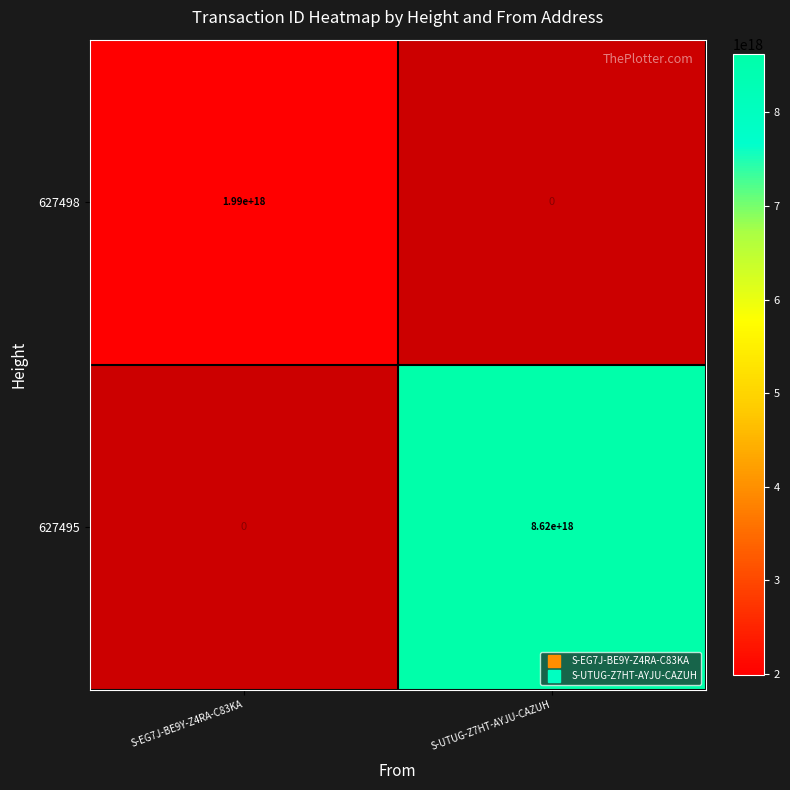

Is the value of 627495 at S-UTUG-Z7HT-AYJU-CAZUH greater than the value of 627498 at S-UTUG-Z7HT-AYJU-CAZUH?

No